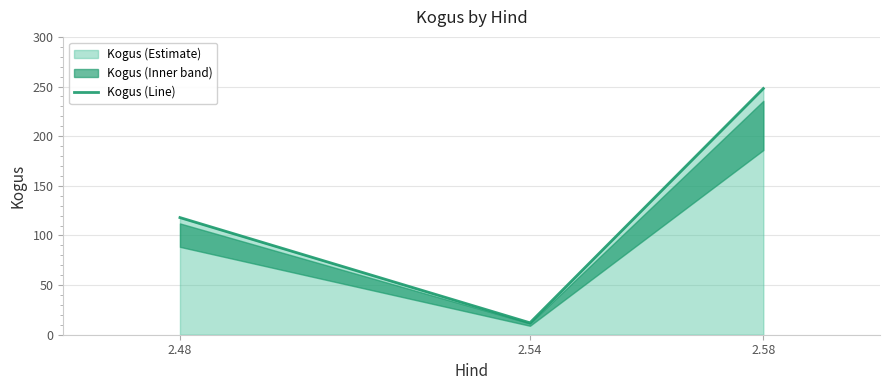

The chart shows a value of 118 at 2.48. True or false?

True